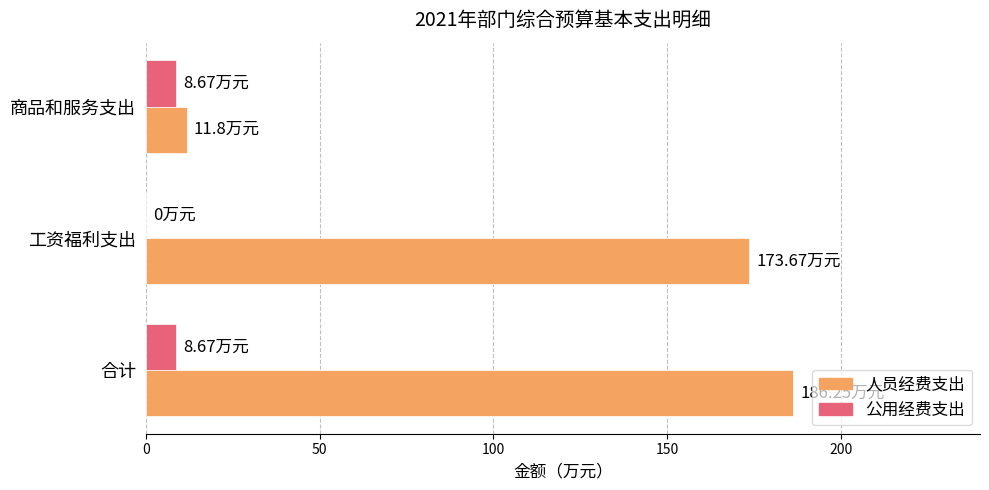

Which series has the largest total across all categories?

人员经费支出